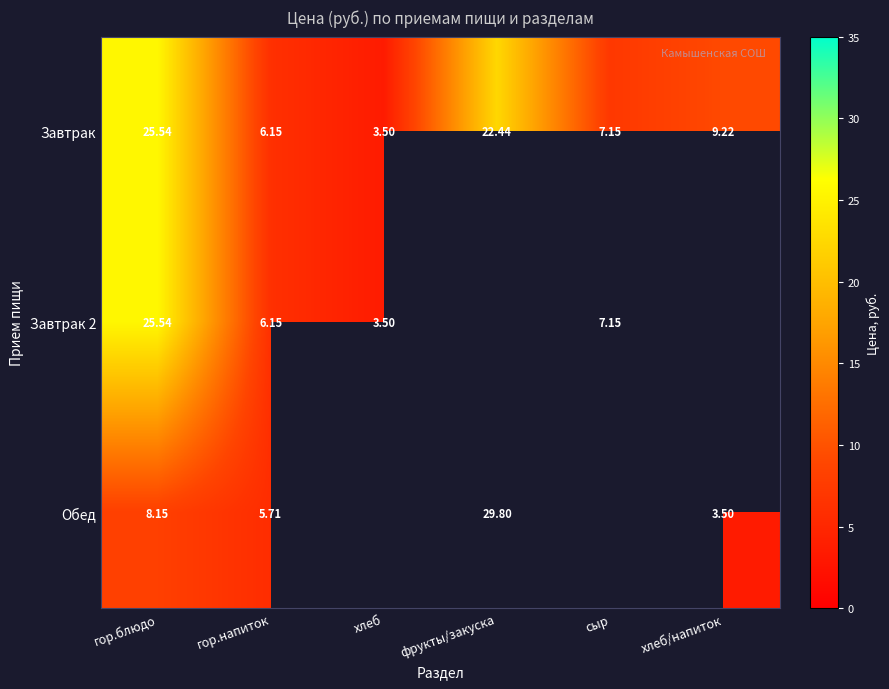

List the labels in order of Завтрак value, largest first.

гор.блюдо, фрукты/закуска, хлеб/напиток, сыр, гор.напиток, хлеб